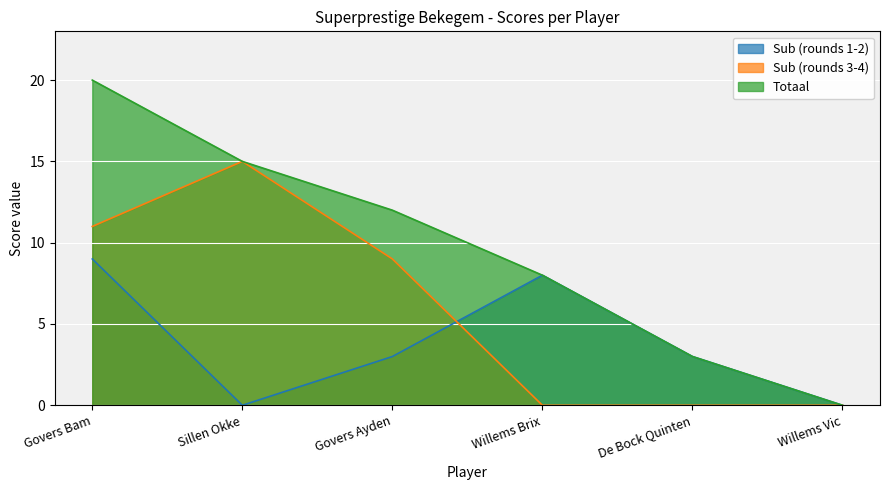

True or false: Totaal and Sub (rounds 1-2) intersect in this chart.

False